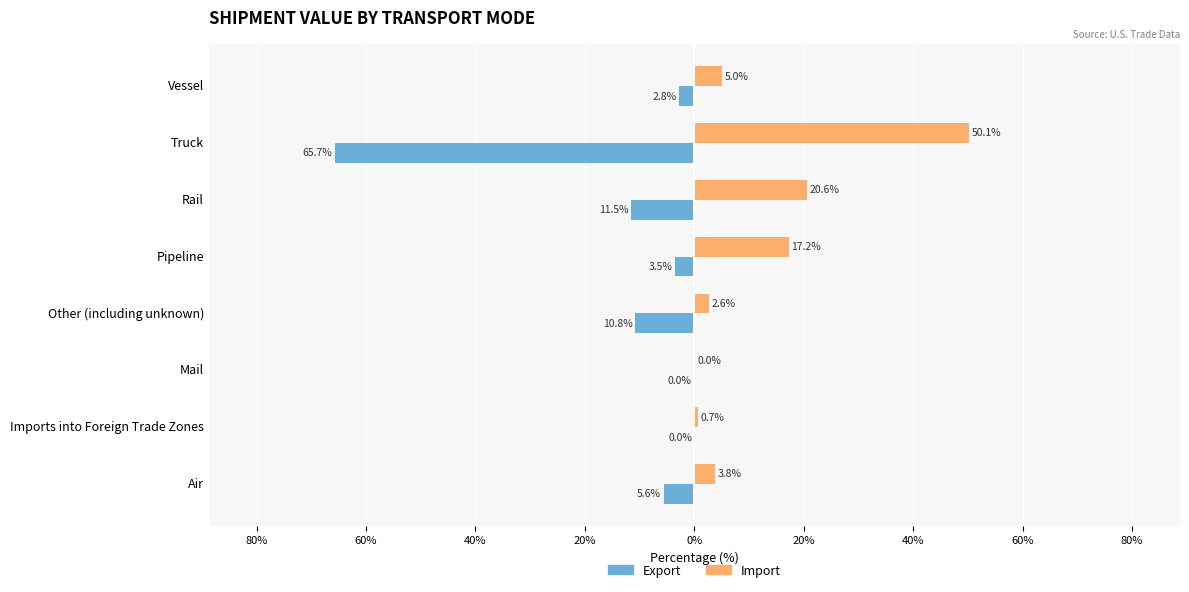

What are all the series names shown in the legend?

Export, Import